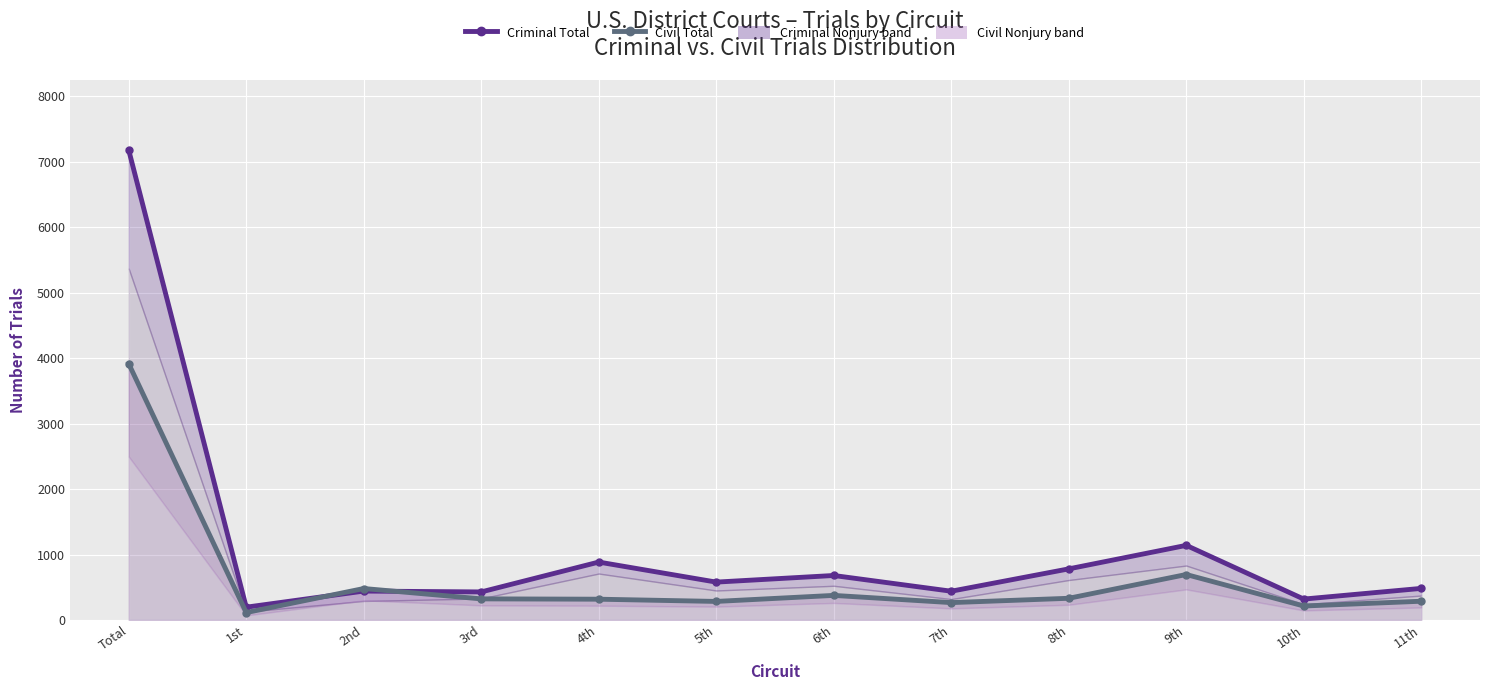

At which category does Civil Total reach its first local valley?

1st